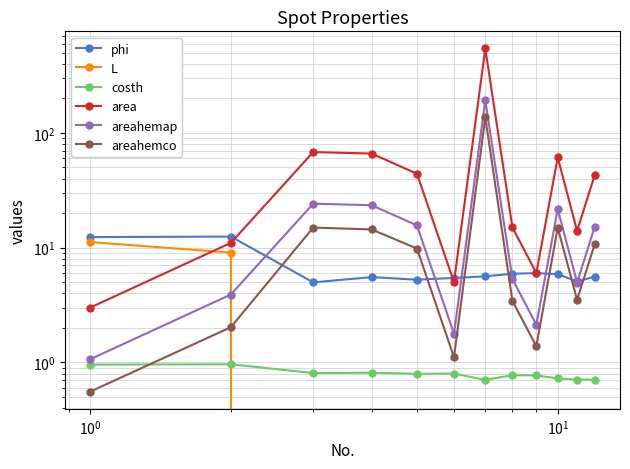

Is this an area chart (filled region under the line)?

No